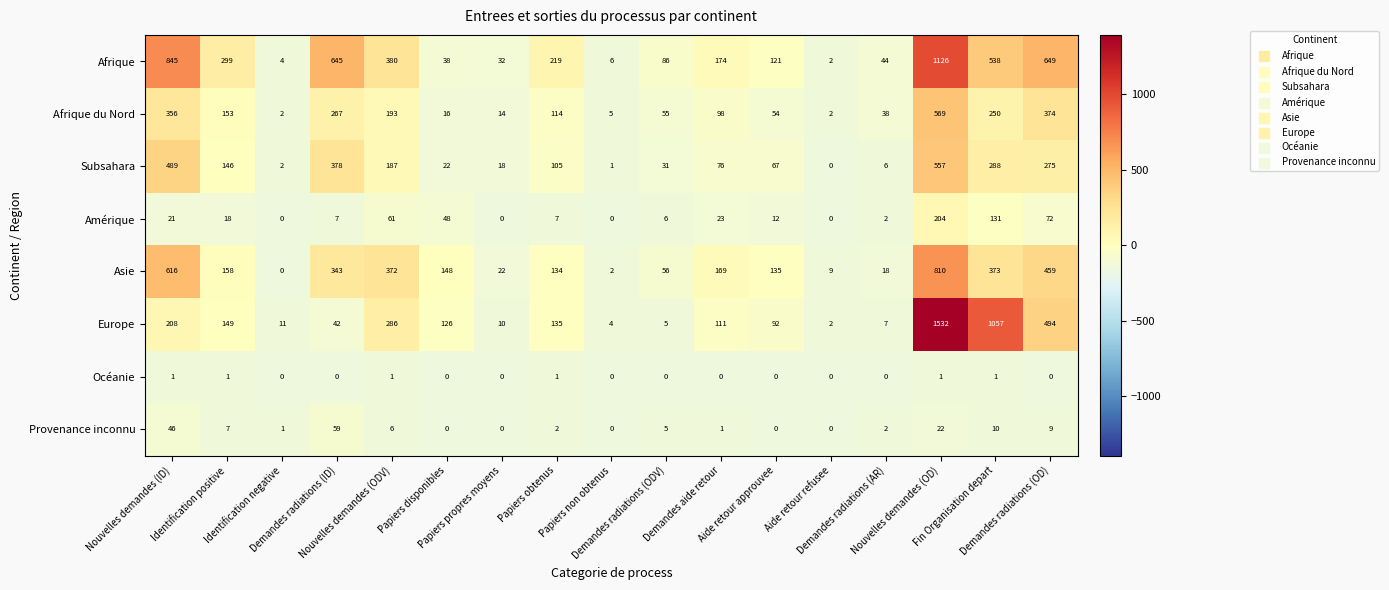

How many categories are shown in the chart?

17